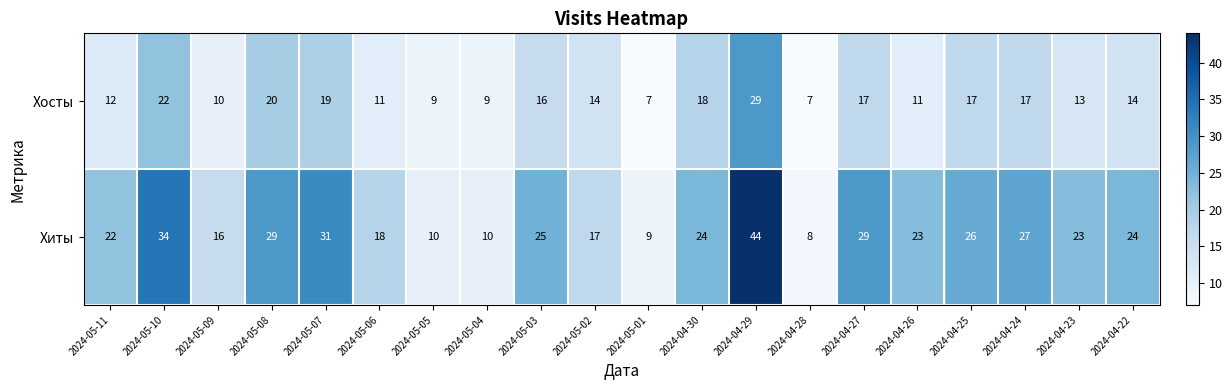

The value of Хосты at 2024-05-09 is 6. True or false?

False